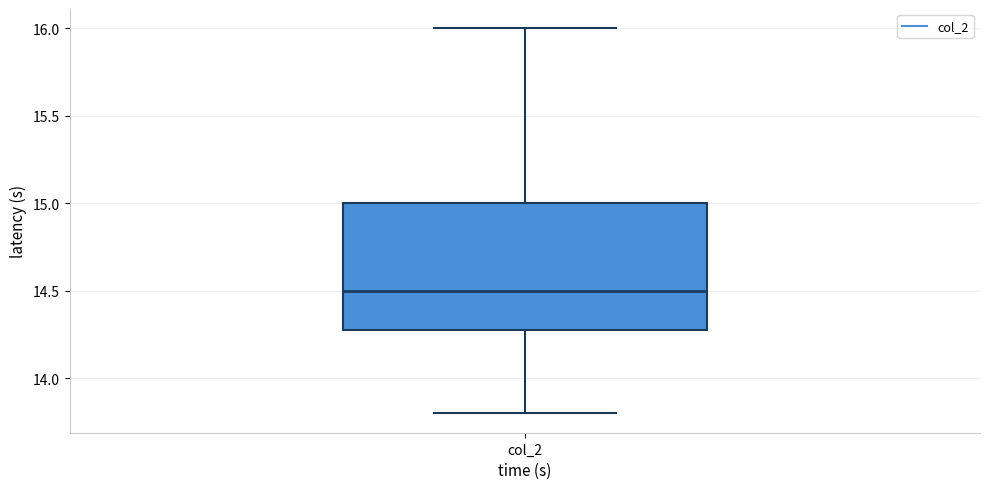

Read this box plot against the y-axis: the position of the median line, the range covered by the box, and the ends of both whiskers. The values are not printed on the chart, so give them approximately, as read against the axis.

median 14.5, box 14.3 to 15.0, whiskers 13.8 to 16.0